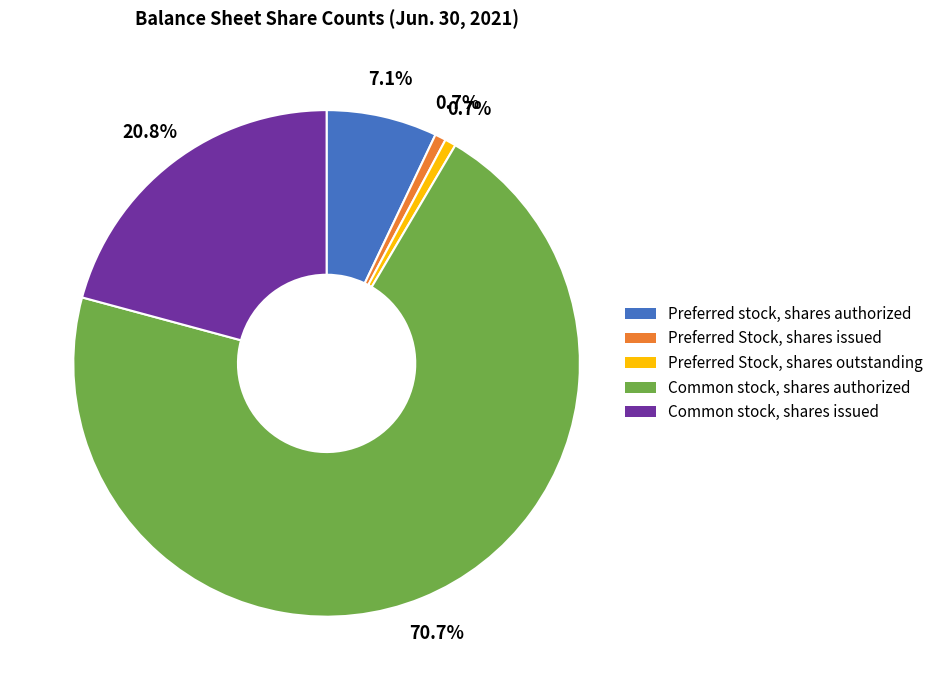

What is the largest slice in the pie chart?

Common stock, shares authorized